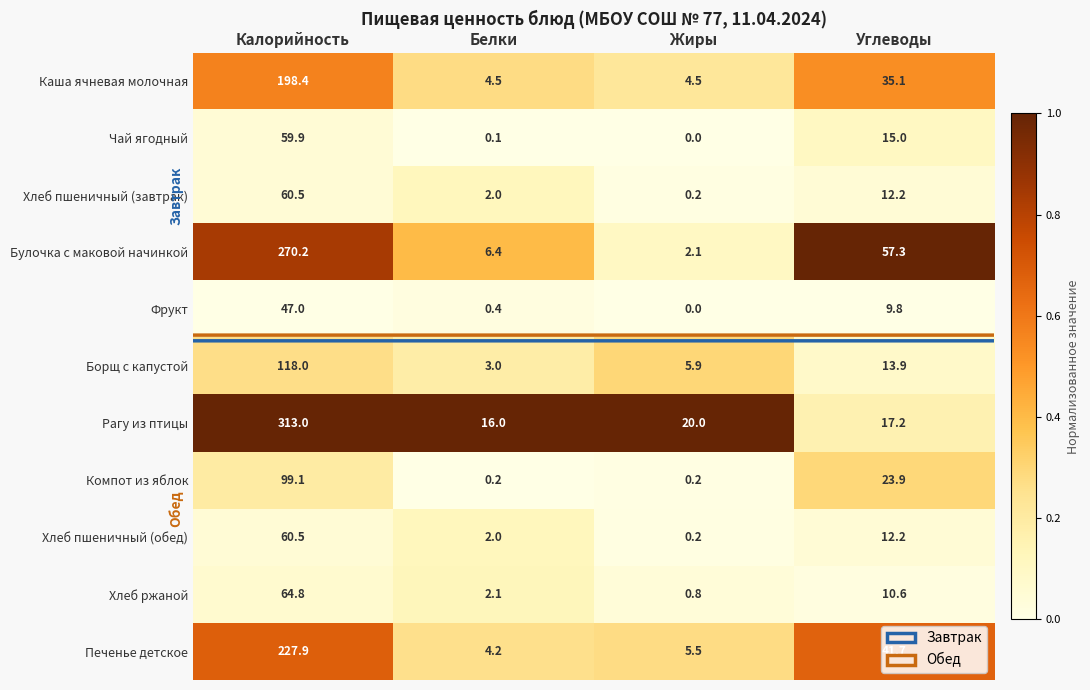

At which label does Хлеб пшеничный (завтрак) first exceed 12?

Калорийность